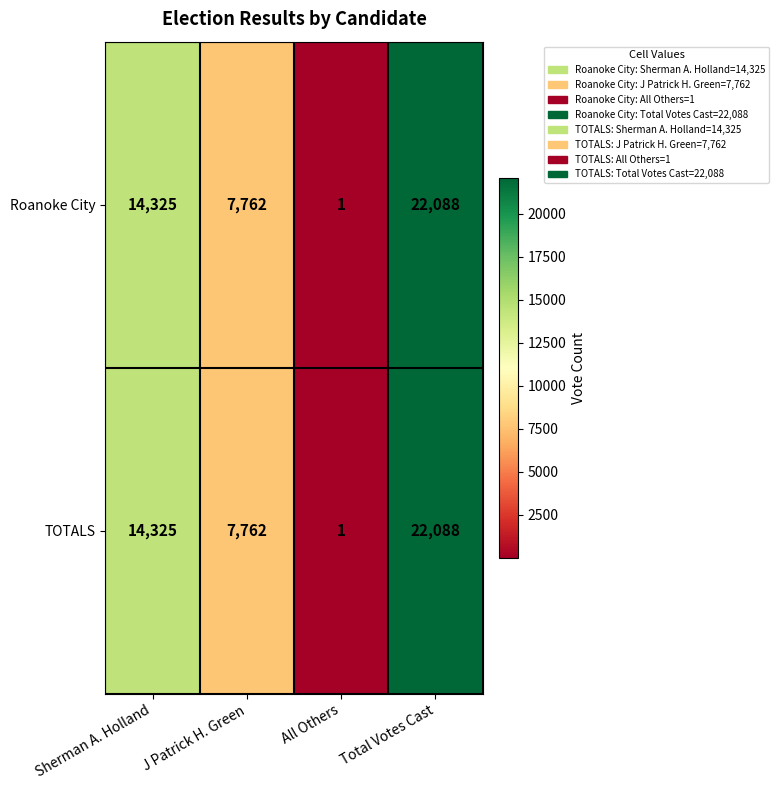

At which category is the sum across all series the highest?

Total Votes Cast